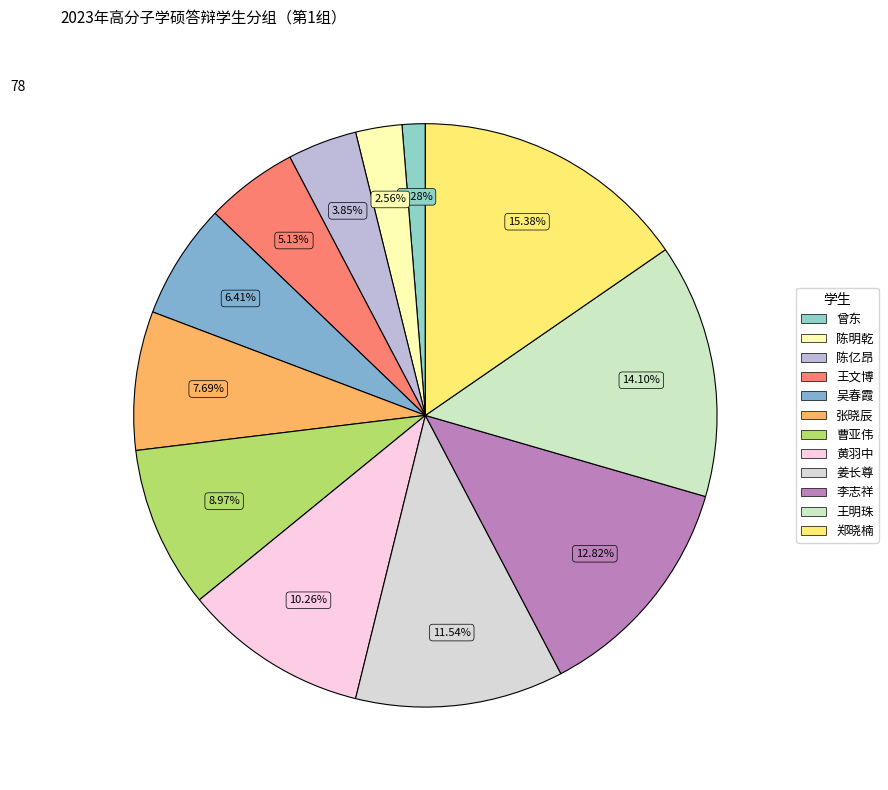

Does any single category account for the majority?

No